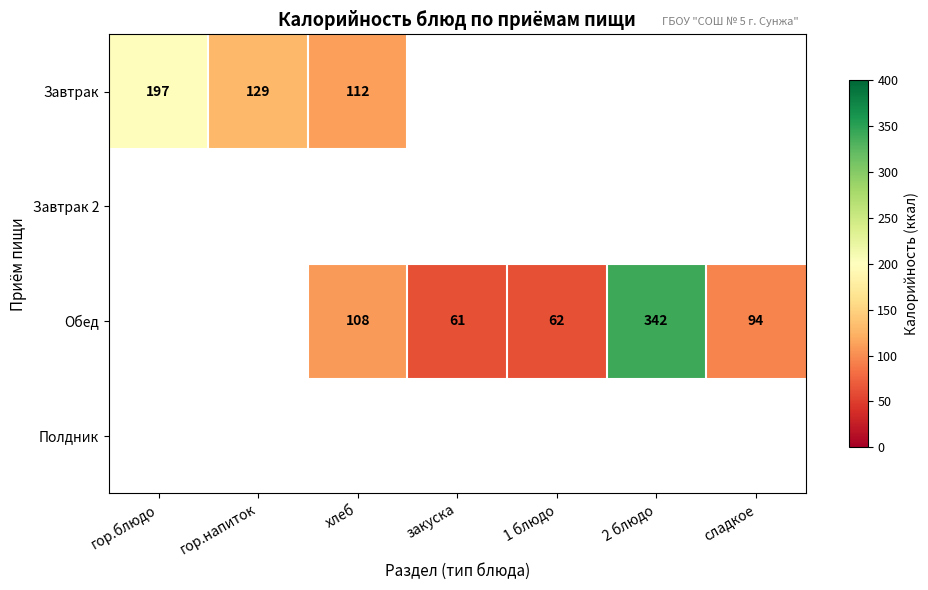

Which label corresponds to the smallest value in the chart?

закуска